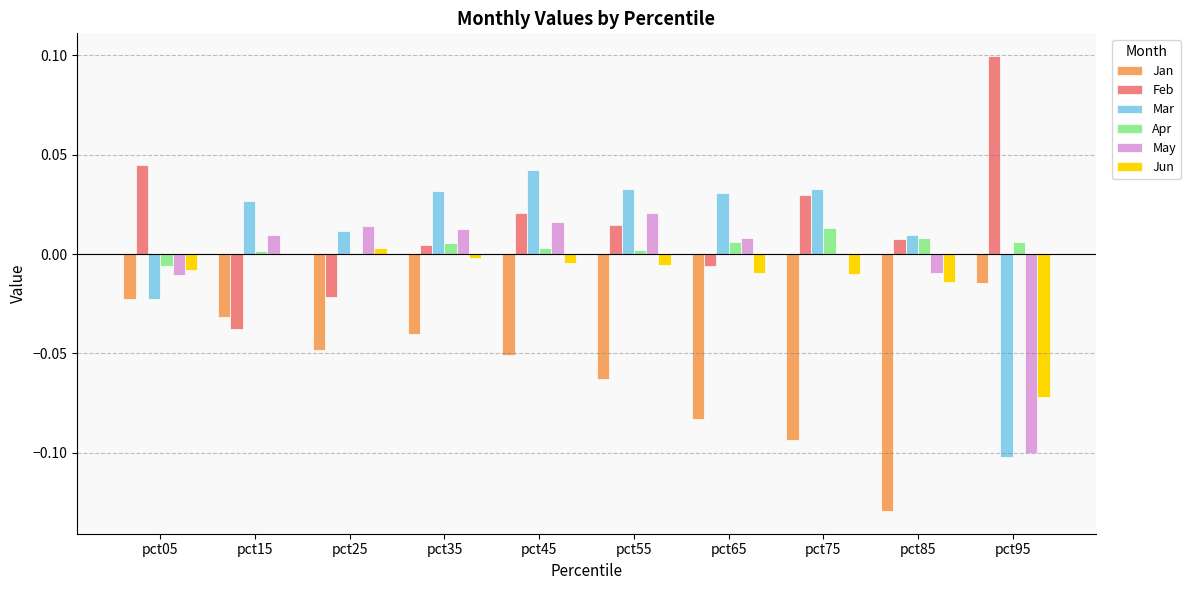

At which category does the chart reach its peak across all series?

pct95